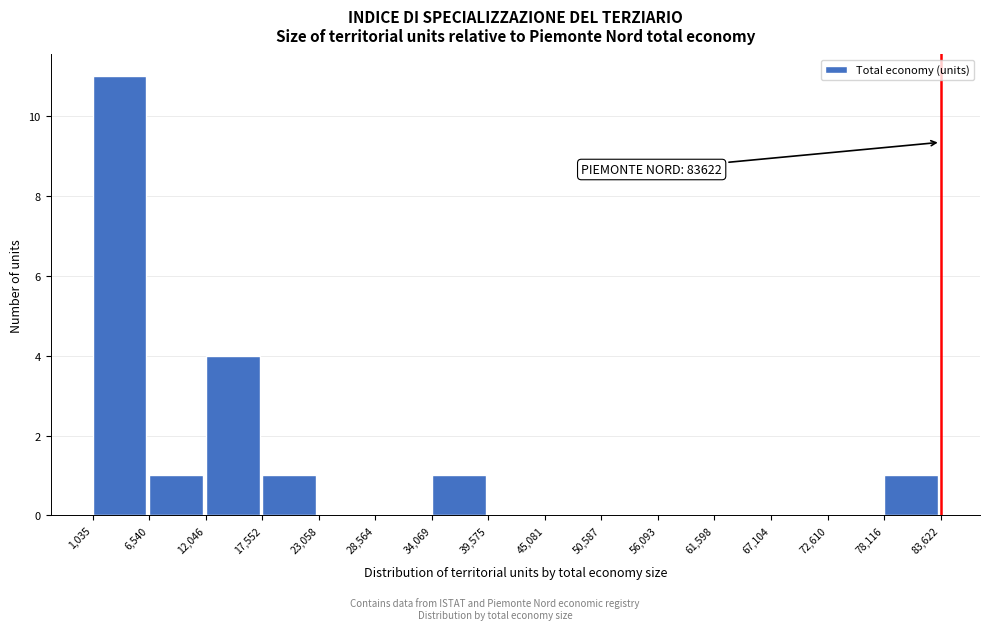

Which range on the x-axis has the tallest bar?

1,035 to 6,540